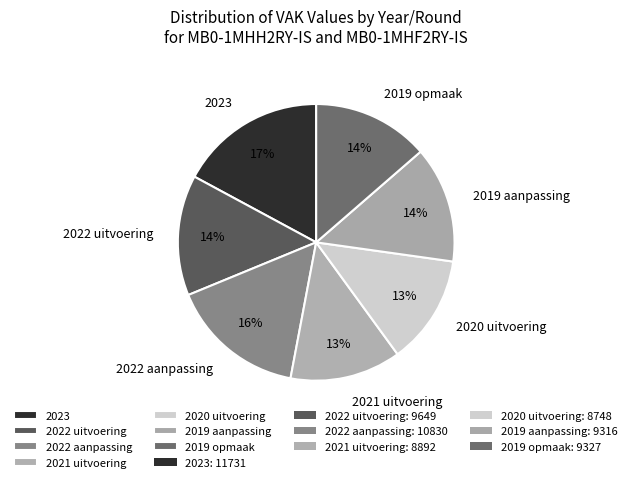

To the nearest percent, what portion does 2023 represent?

17%